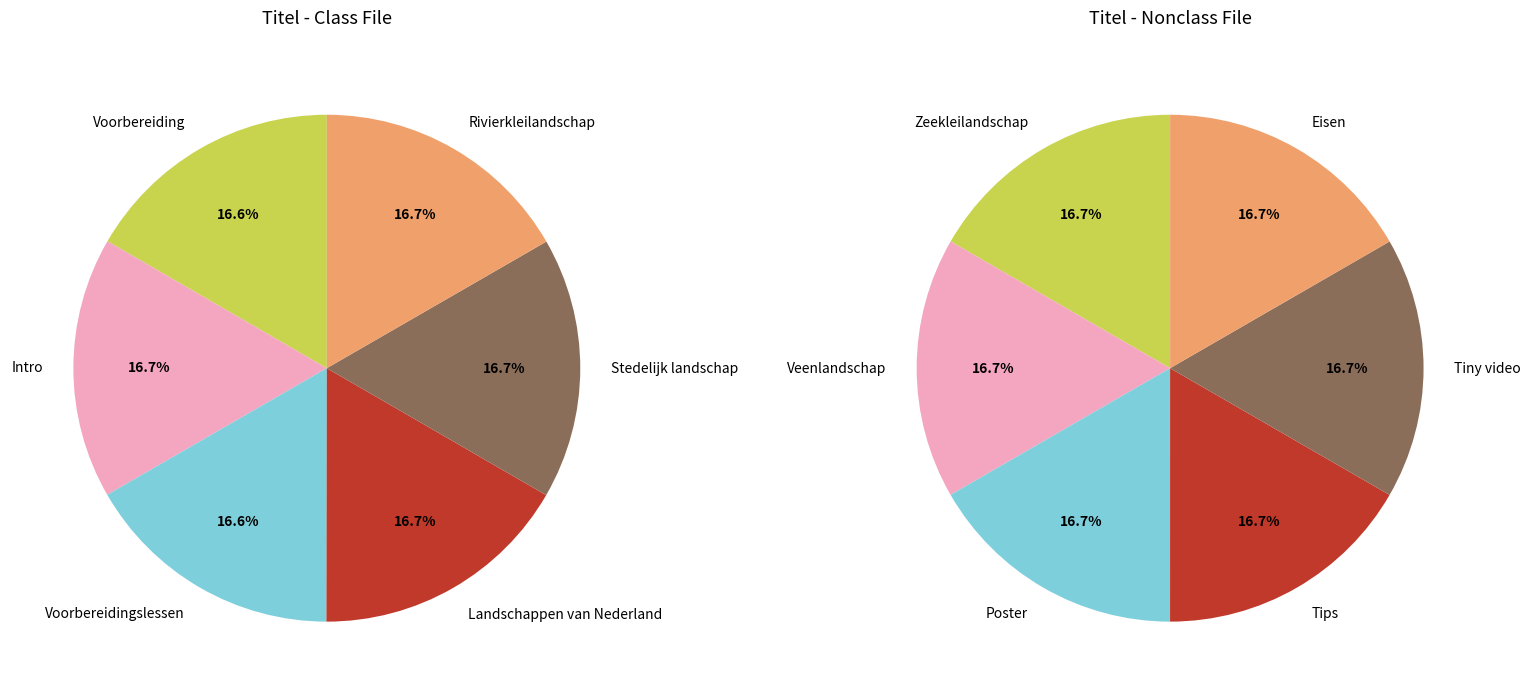

What is the largest slice in the pie chart?

Eisen